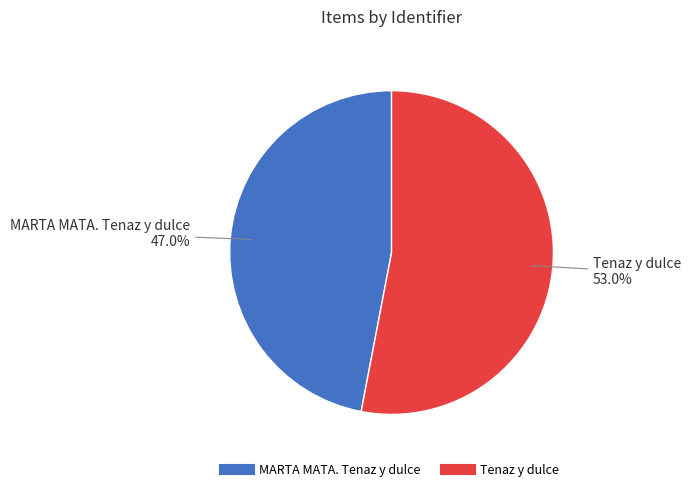

Do MARTA MATA. Tenaz y dulce and Tenaz y dulce together represent more than half of the pie?

Yes